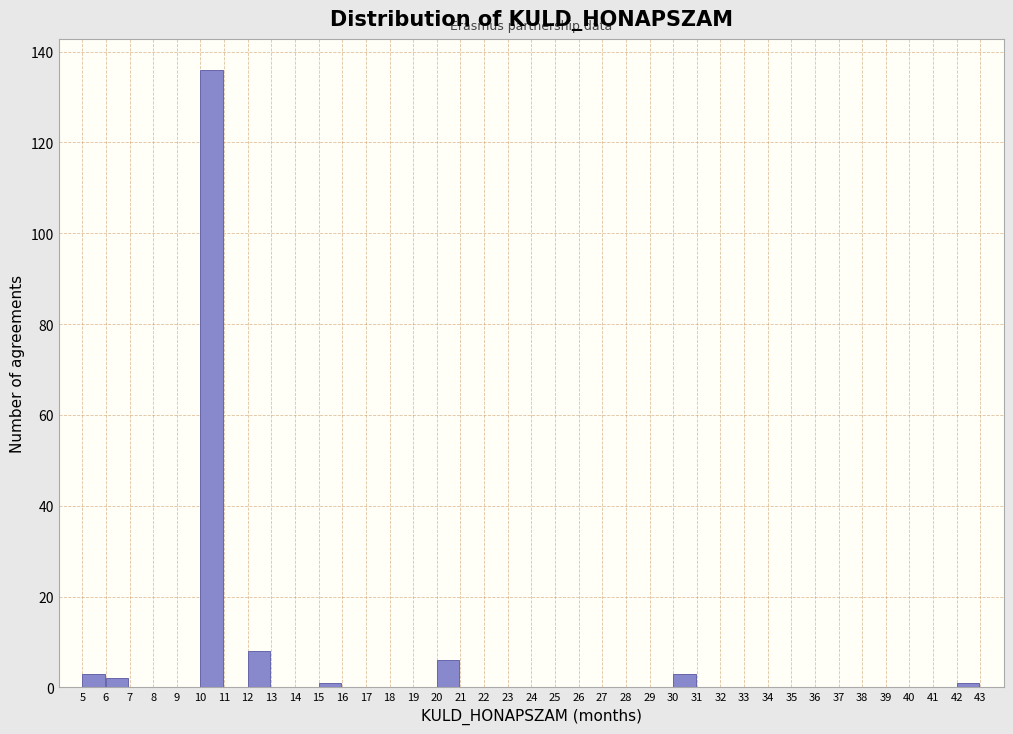

How tall is the bar that spans 10 to 11 on the x-axis? The values are not printed on the chart, so give them approximately, as read against the axis.

136